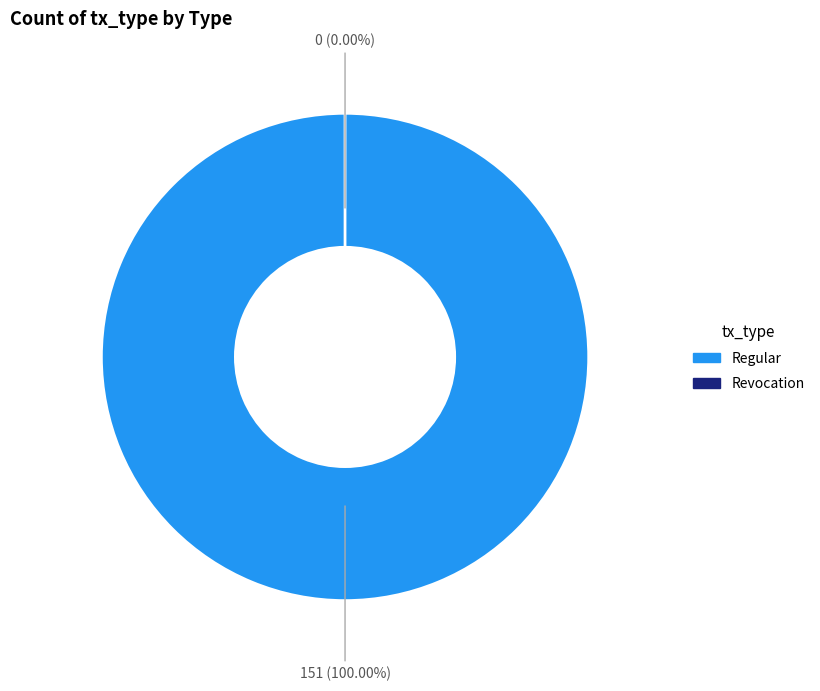

Count the number of slices in the pie.

2